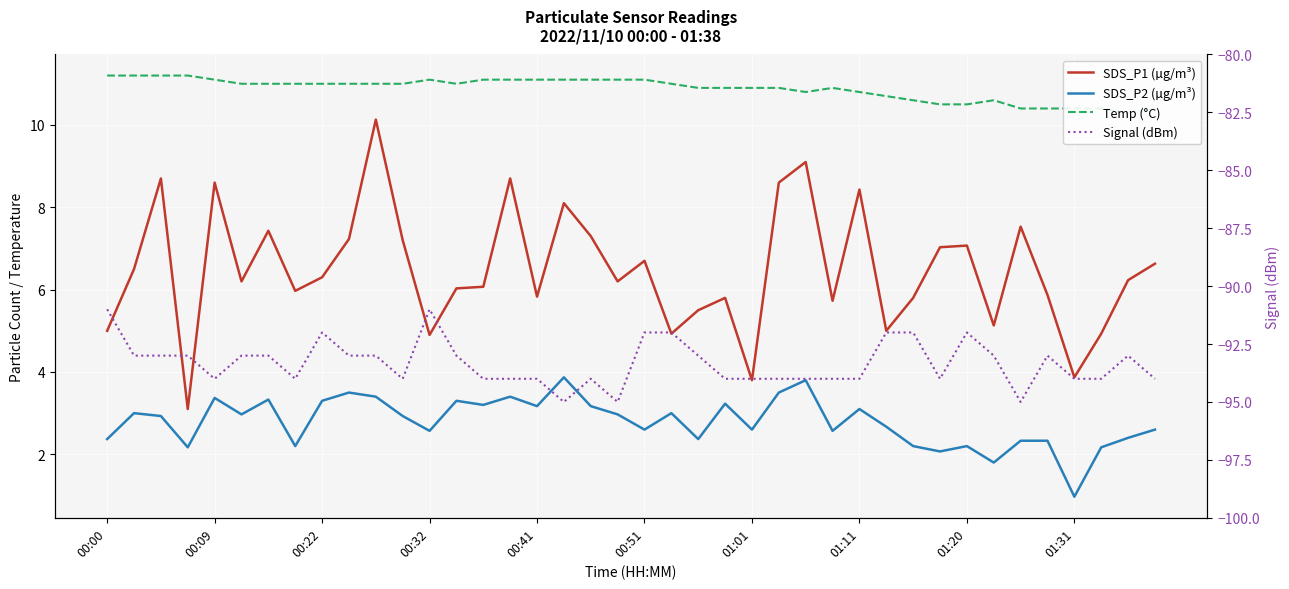

What are all the series names shown in the legend?

SDS_P1 (µg/m³), SDS_P2 (µg/m³), Temp (°C), Signal (dBm)